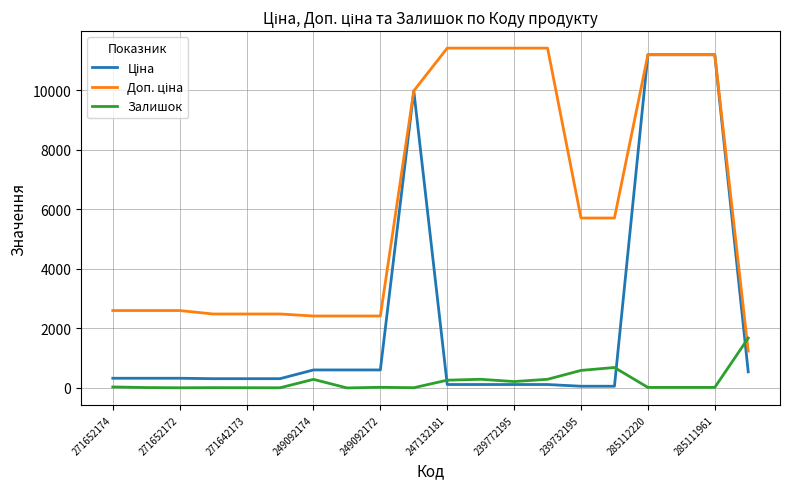

What is the greatest value displayed?

11410.0